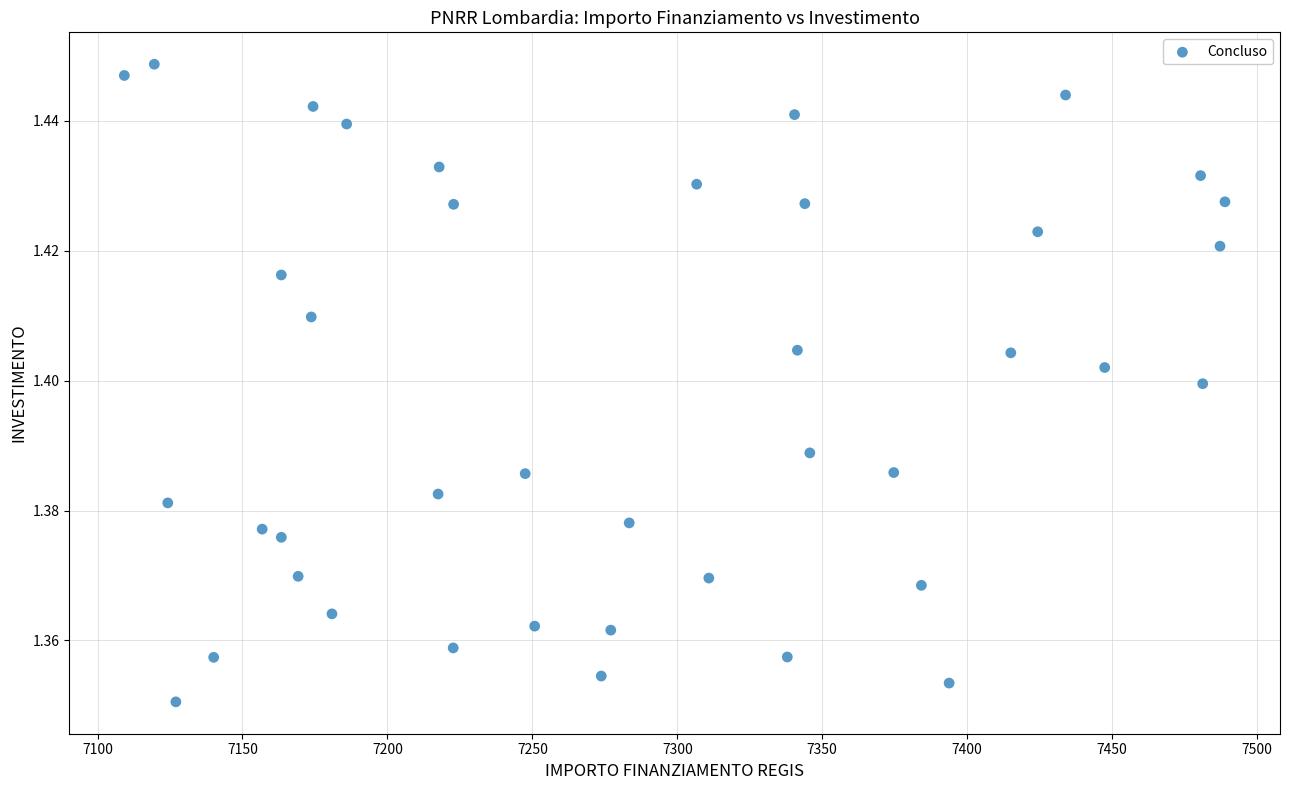

What is the range of X values (max minus min)?

379.7